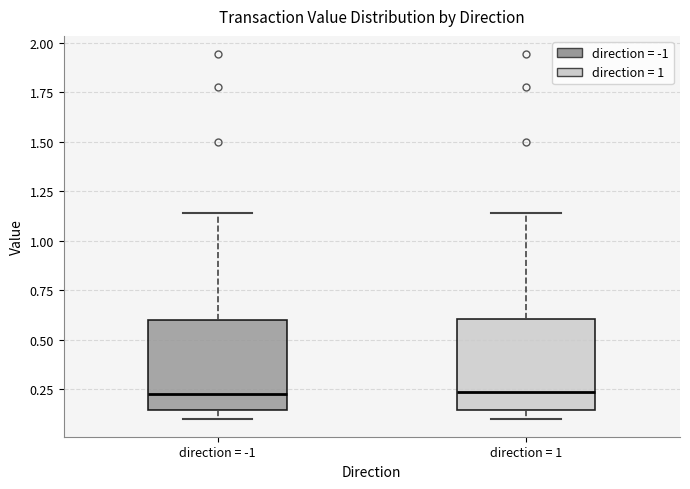

Reading left to right, transcribe this box plot: for each box, give where its median line is, the range the box spans, and where its two whiskers end, as read against the y-axis. The values are not printed on the chart, so give them approximately, as read against the axis.

direction = -1: median 0.25, box 0.15 to 0.60, whiskers 0.10 to 1.15
direction = 1: median 0.25, box 0.15 to 0.60, whiskers 0.10 to 1.15